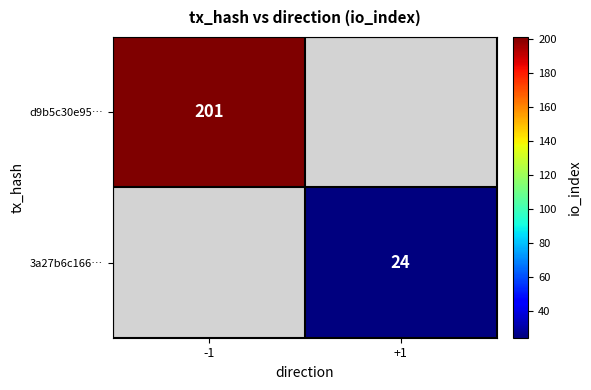

The d9b5c30e95… series shows 279.6 at -1. True or false?

False